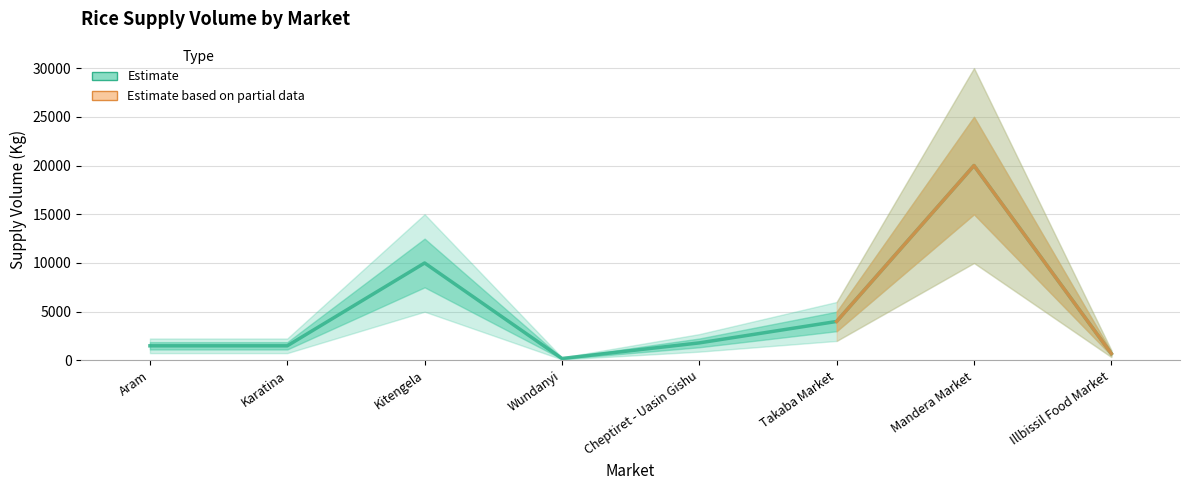

Is this an area chart (filled region under the line)?

No